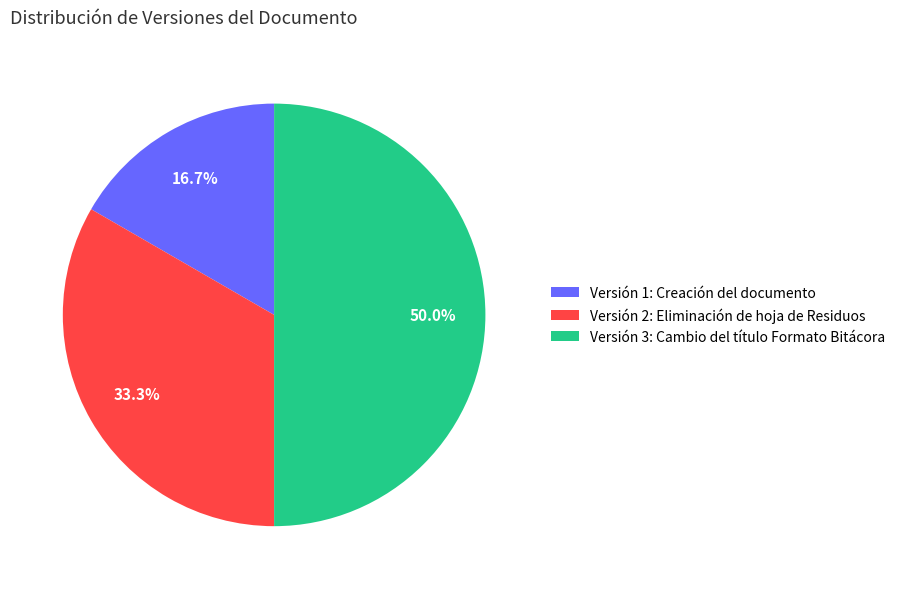

Approximately how many times larger is the value at Versión 1: Creación del documento compared to Versión 2: Eliminación de hoja de Residuos?

0.5